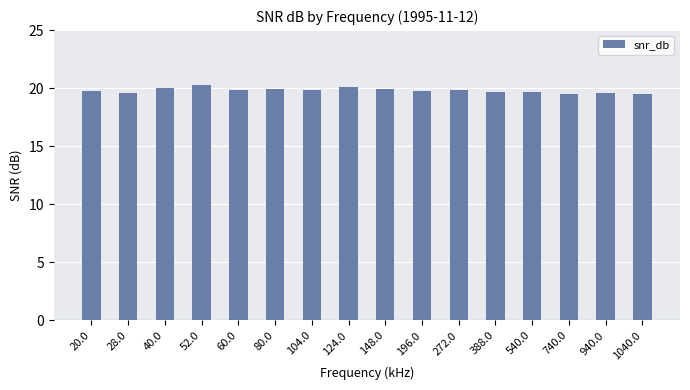

The value at 540.0 is 19.6. True or false?

True